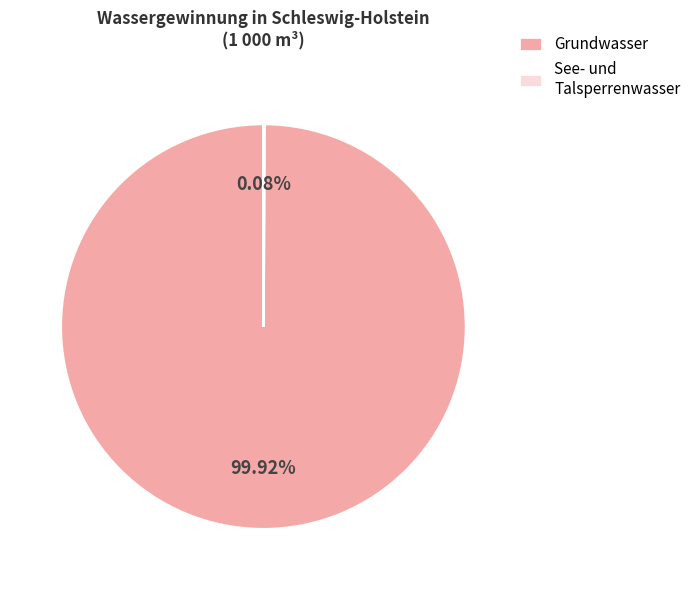

Which slice is the largest?

Grundwasser